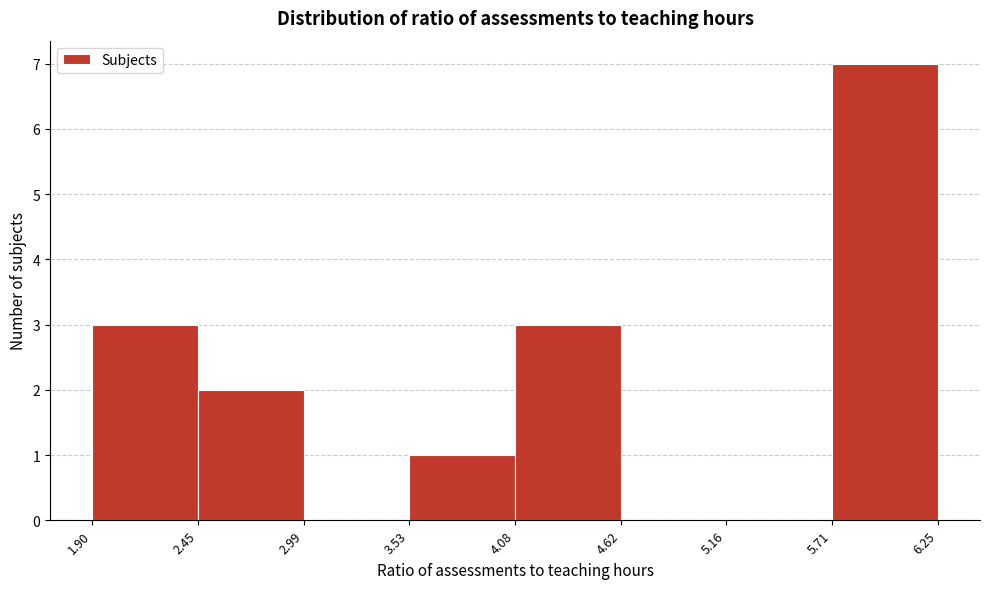

Reading left to right, list every bar in this chart as the range it spans on the x-axis followed by its height. The values are not printed on the chart, so give them approximately, as read against the axis.

1.90 to 2.45: 3
2.45 to 2.99: 2
2.99 to 3.53: 0
3.53 to 4.08: 1
4.08 to 4.62: 3
4.62 to 5.16: 0
5.16 to 5.71: 0
5.71 to 6.25: 7